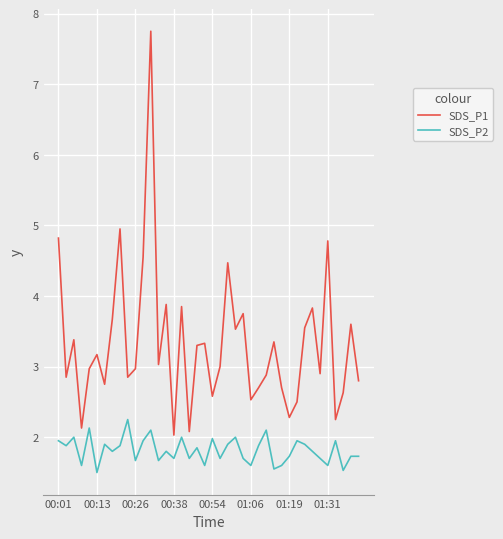

What is the minimum value shown in the chart?

1.5